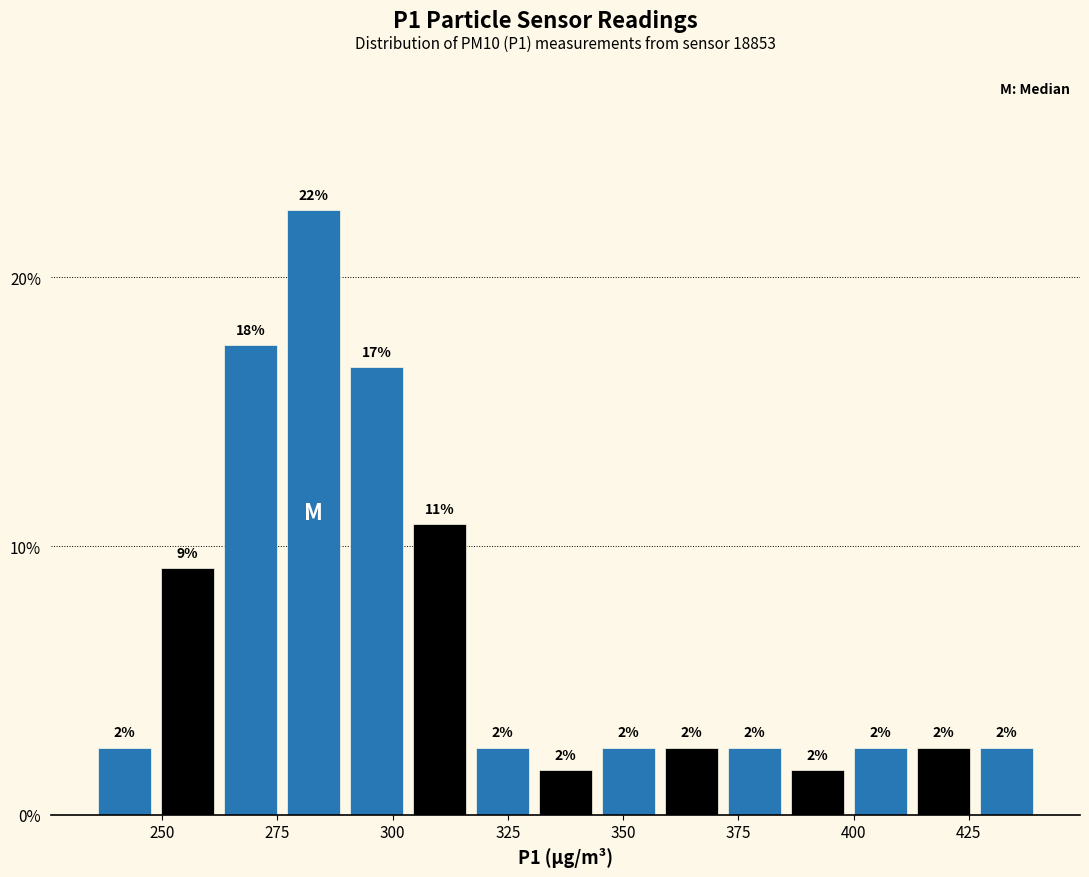

Read against the x-axis, roughly where is the centre of the tallest bar?

285